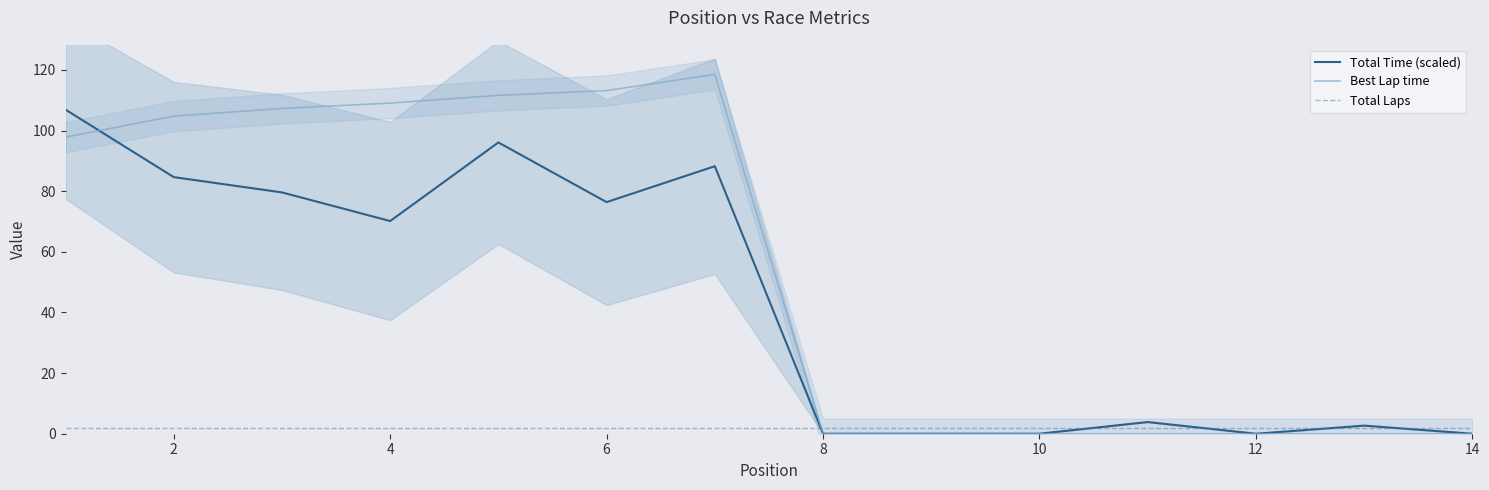

Is the value of Total Laps at 14 greater than the value of Best Lap time at 14?

Yes